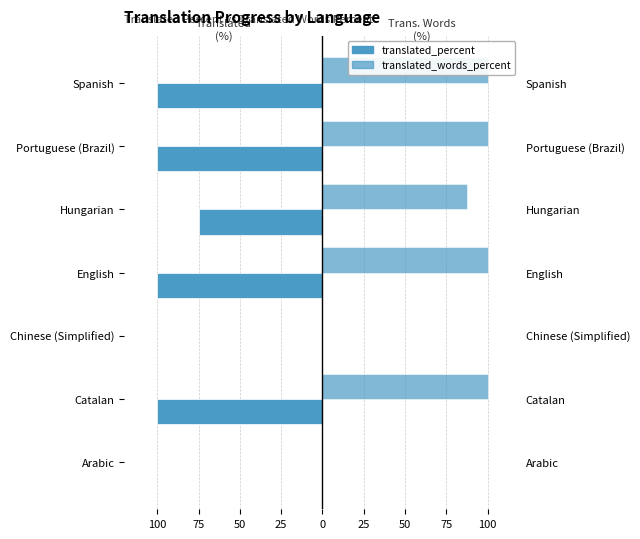

Which has a higher value, Arabic or Chinese (Simplified)?

Arabic